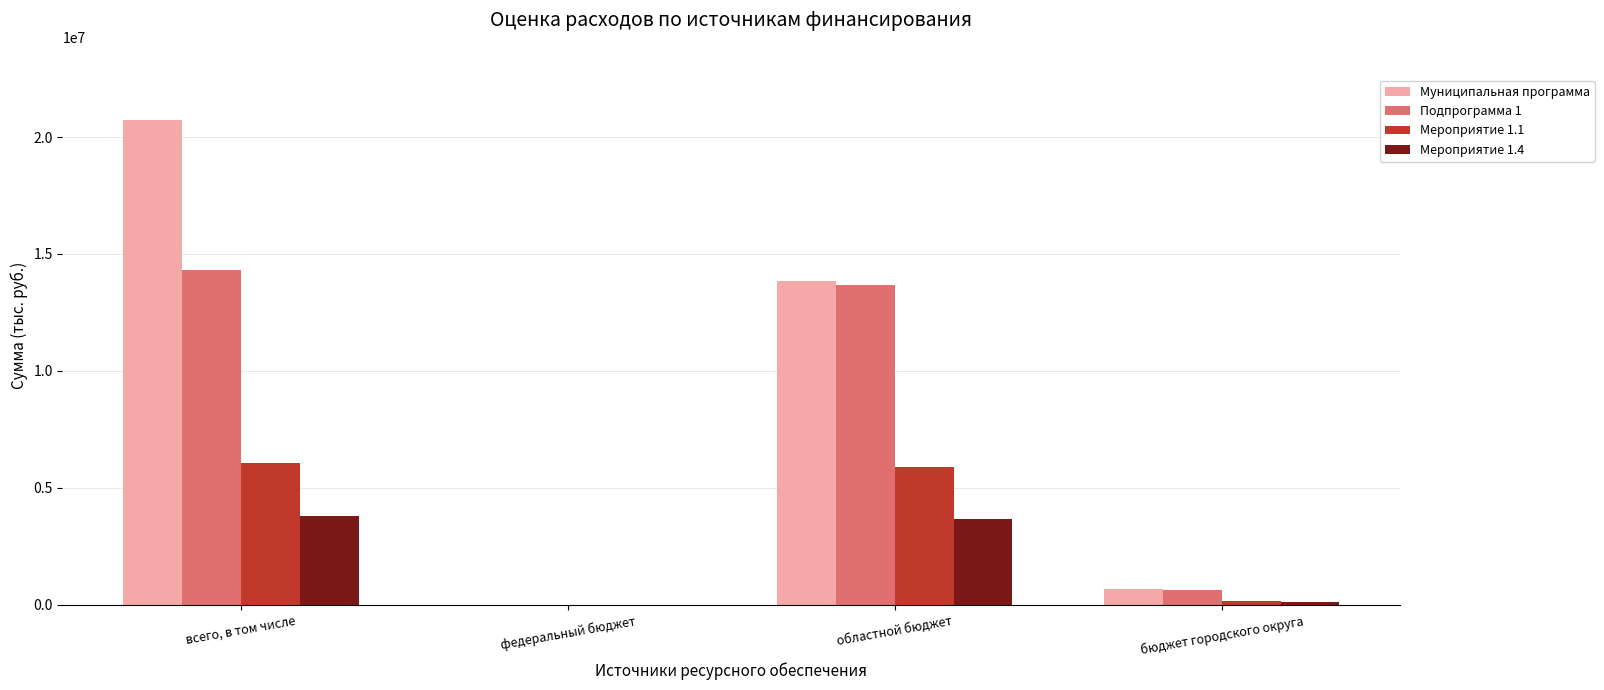

Between всего, в том числе and бюджет городского округа, which series saw the biggest shift?

Муниципальная программа